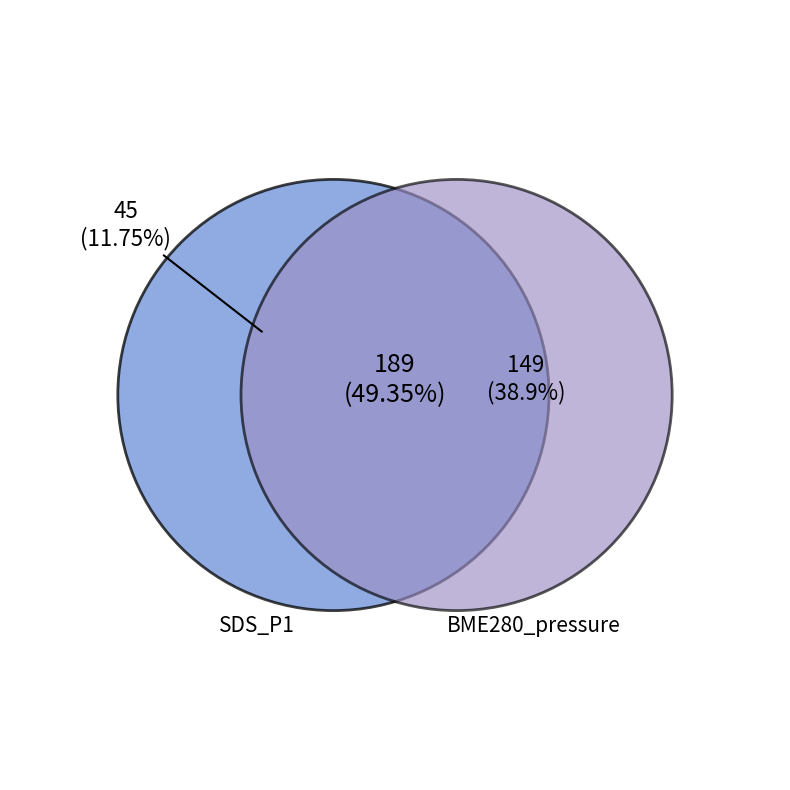

Which category has the biggest portion of the pie?

BME280_pressure